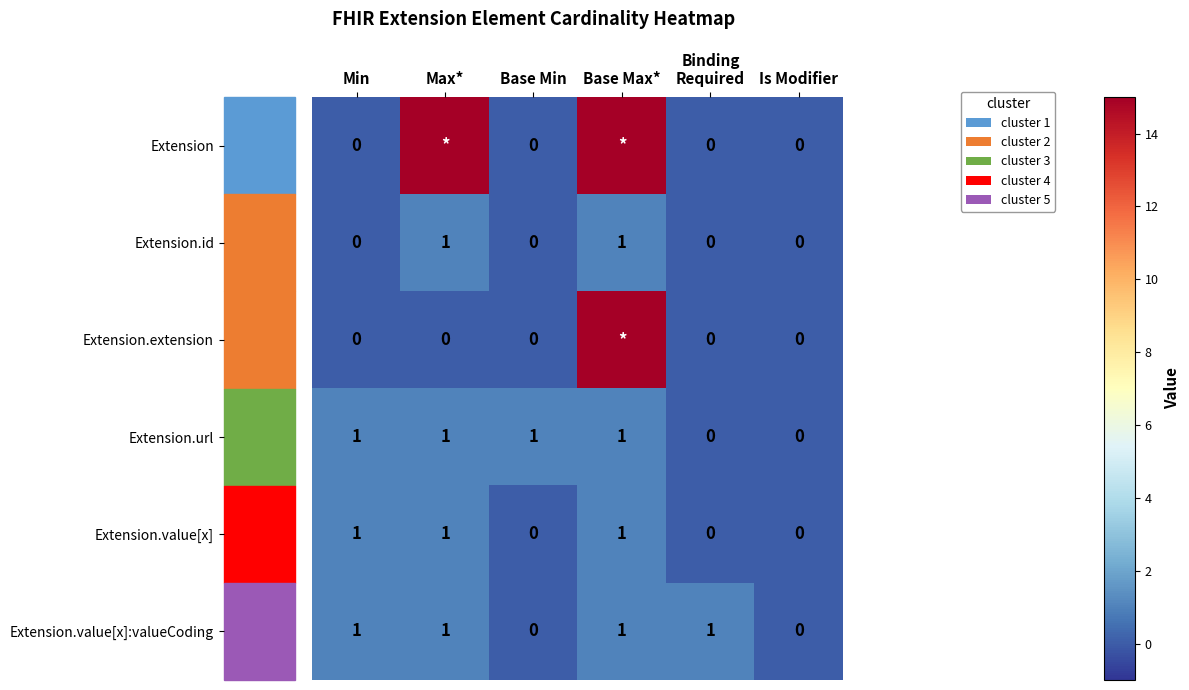

Is the value of Extension.id at Max* greater than the value of Extension.value[x] at Base Min?

Yes